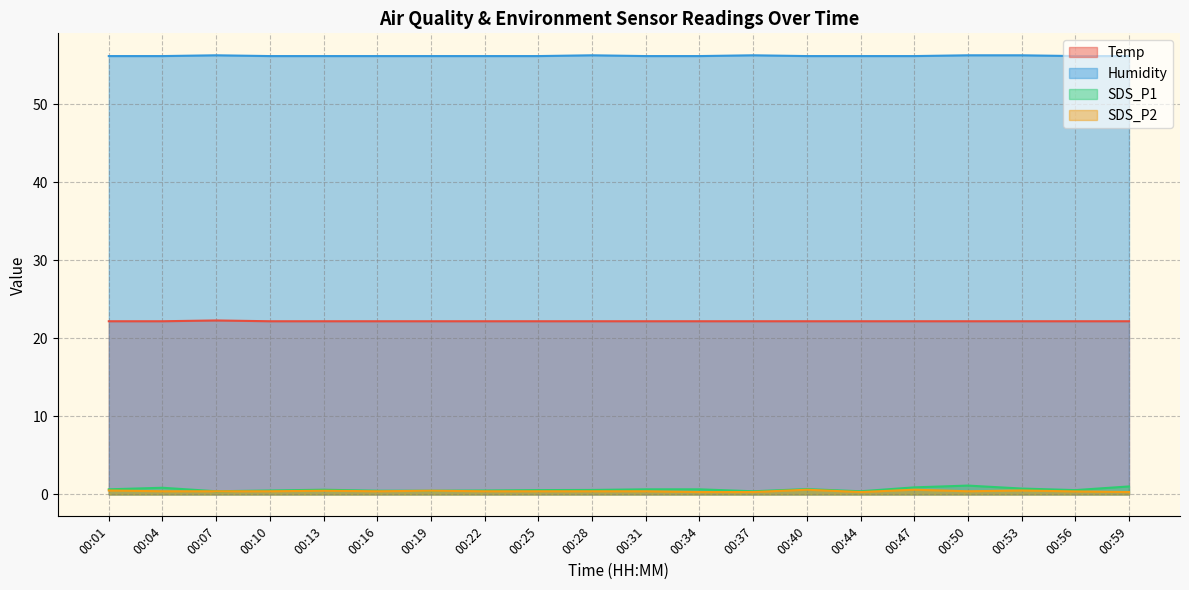

Reading right to left, list all the values displayed in this chart.

Temp: 00:59=22.2	00:56=22.2	00:53=22.2	00:50=22.2	00:47=22.2	00:44=22.2	00:40=22.2	00:37=22.2	00:34=22.2	00:31=22.2	00:28=22.2	00:25=22.2	00:22=22.2	00:19=22.2	00:16=22.2	00:13=22.2	00:10=22.2	00:07=22.3	00:04=22.2	00:01=22.2
Humidity: 00:59=56.2	00:56=56.2	00:53=56.3	00:50=56.3	00:47=56.2	00:44=56.2	00:40=56.2	00:37=56.3	00:34=56.2	00:31=56.2	00:28=56.3	00:25=56.2	00:22=56.2	00:19=56.2	00:16=56.2	00:13=56.2	00:10=56.2	00:07=56.3	00:04=56.2	00:01=56.2
SDS_P1: 00:59=1.0	00:56=0.6	00:53=0.8	00:50=1.1	00:47=0.9	00:44=0.4	00:40=0.7	00:37=0.4	00:34=0.7	00:31=0.7	00:28=0.6	00:25=0.6	00:22=0.5	00:19=0.5	00:16=0.5	00:13=0.6	00:10=0.5	00:07=0.4	00:04=0.8	00:01=0.7
SDS_P2: 00:59=0.3	00:56=0.4	00:53=0.5	00:50=0.4	00:47=0.6	00:44=0.3	00:40=0.6	00:37=0.3	00:34=0.3	00:31=0.4	00:28=0.4	00:25=0.4	00:22=0.4	00:19=0.5	00:16=0.4	00:13=0.5	00:10=0.4	00:07=0.4	00:04=0.4	00:01=0.5